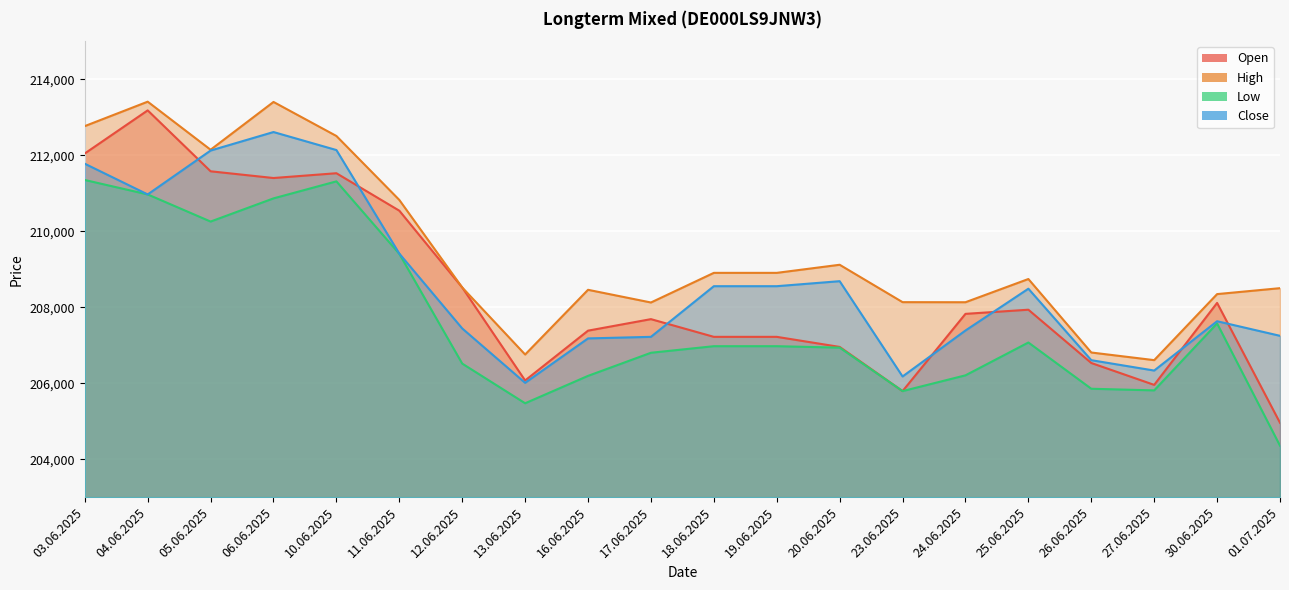

What is the average value of the Close series?

208626